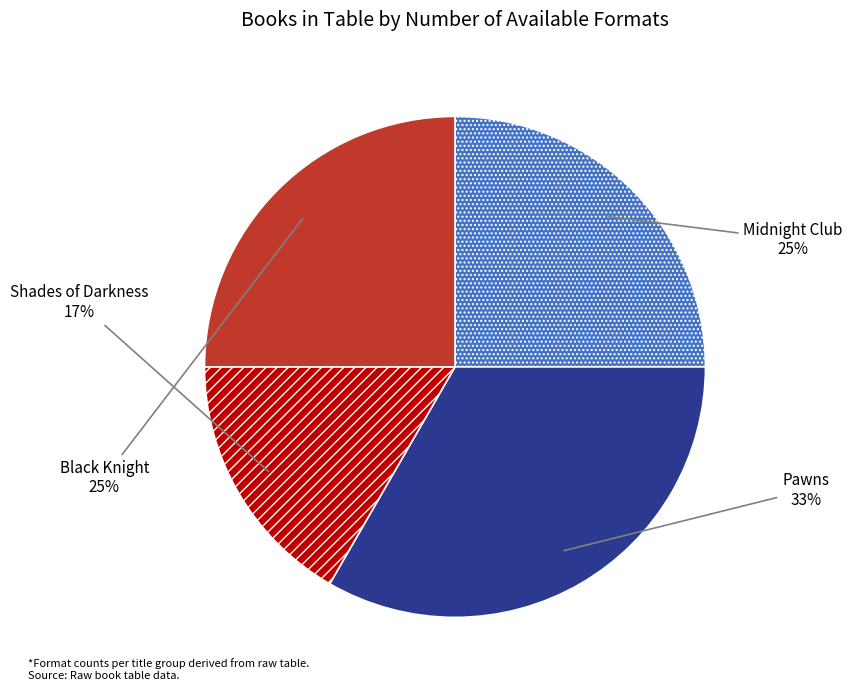

To the nearest percent, what portion does Black Knight represent?

25%